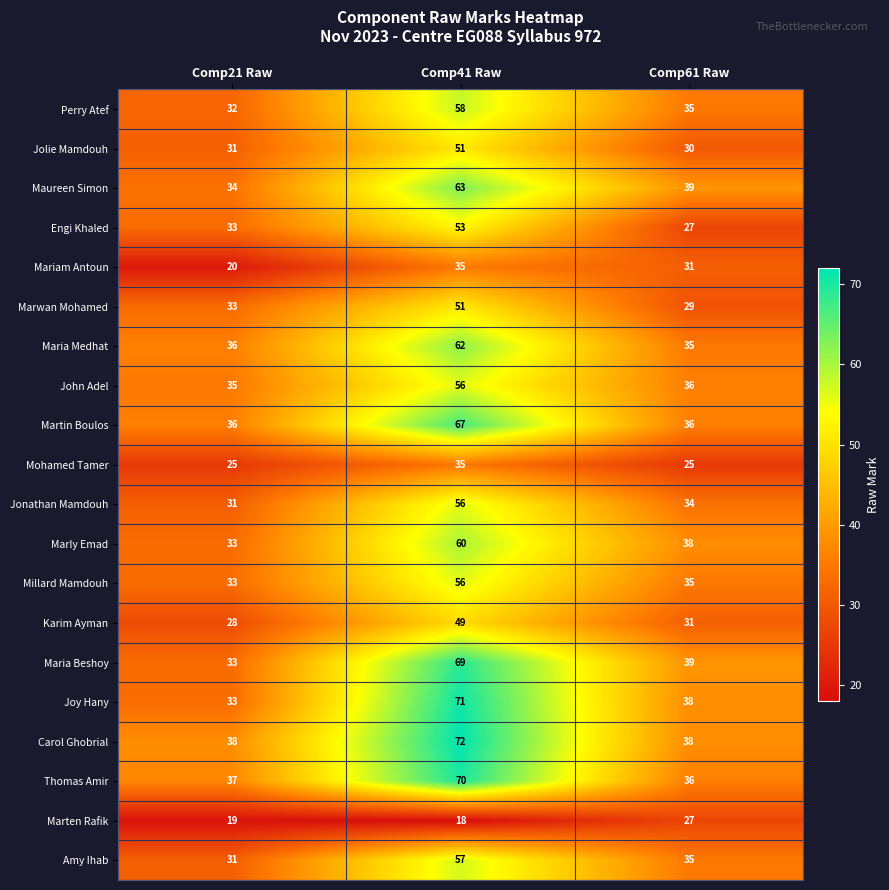

Which label corresponds to the largest value in the chart?

Comp41 Raw